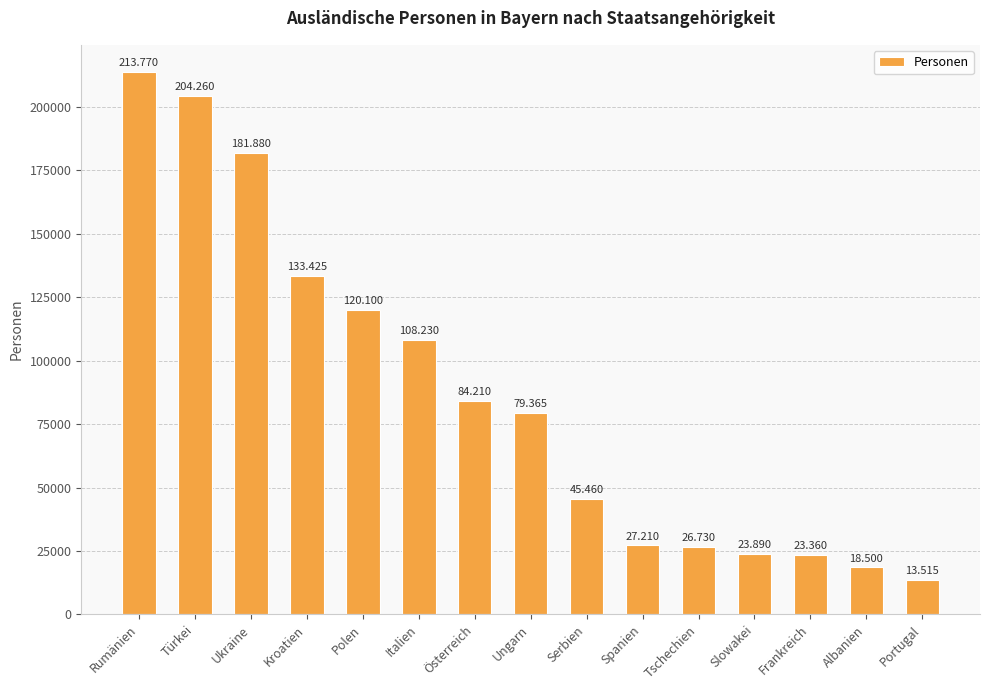

What is the change in value from Italien to Portugal?

-94715